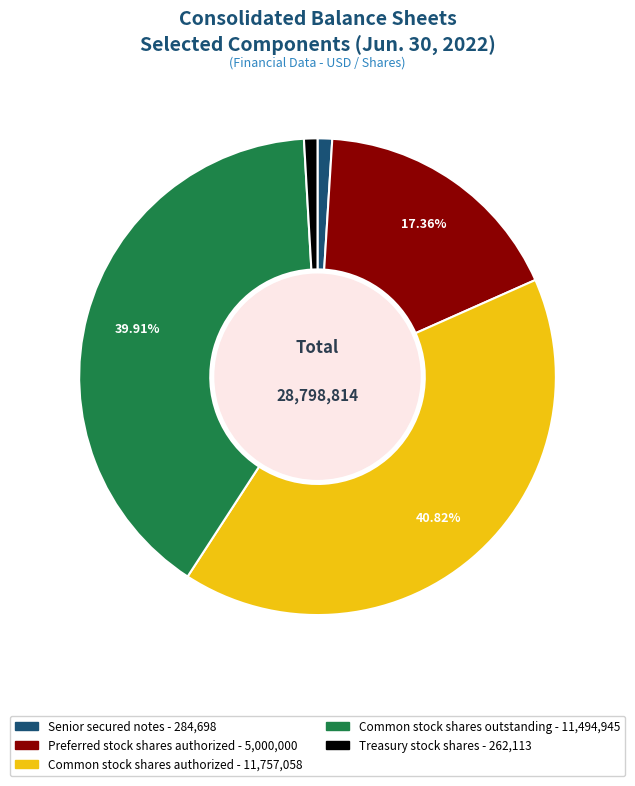

Combined, do Common stock shares authorized and Common stock shares outstanding account for over 50%?

Yes